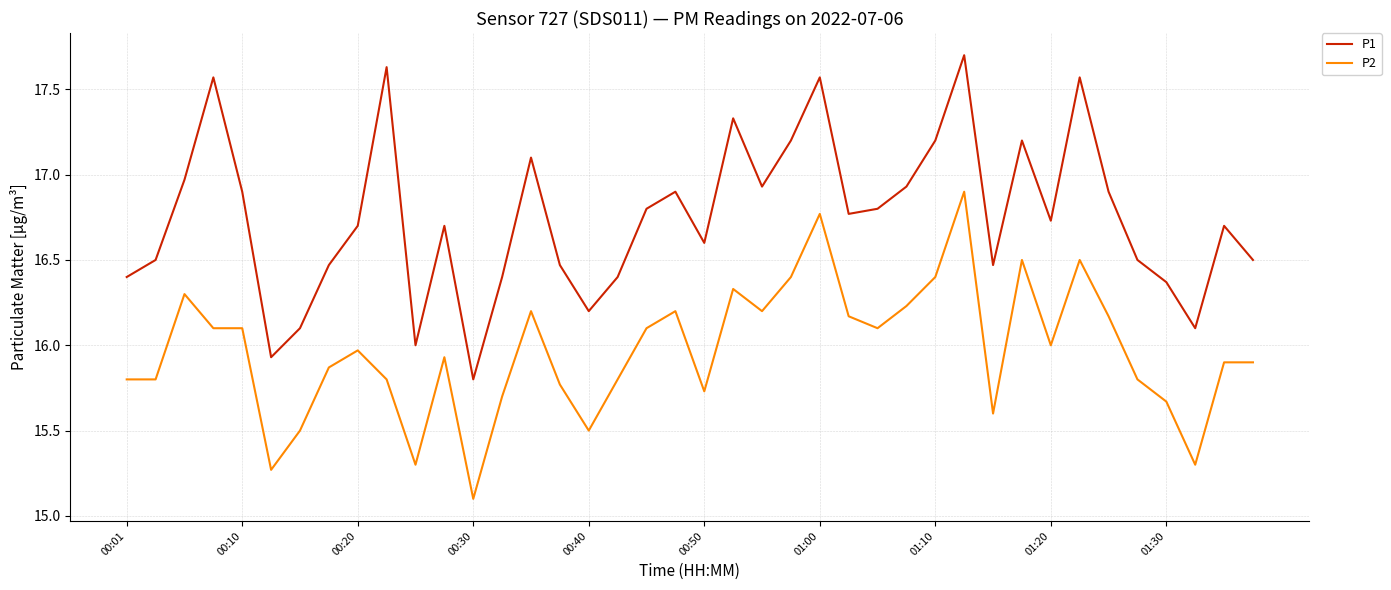

Rank the series by their average value, from highest to lowest.

P1, P2